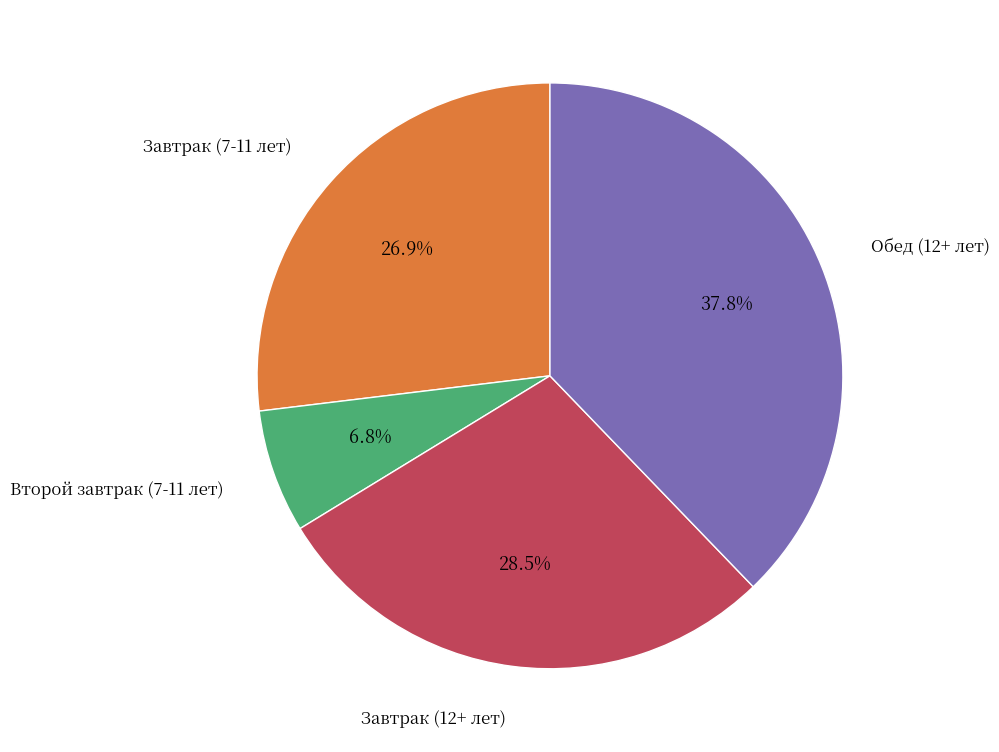

Is there a majority slice in this chart?

No